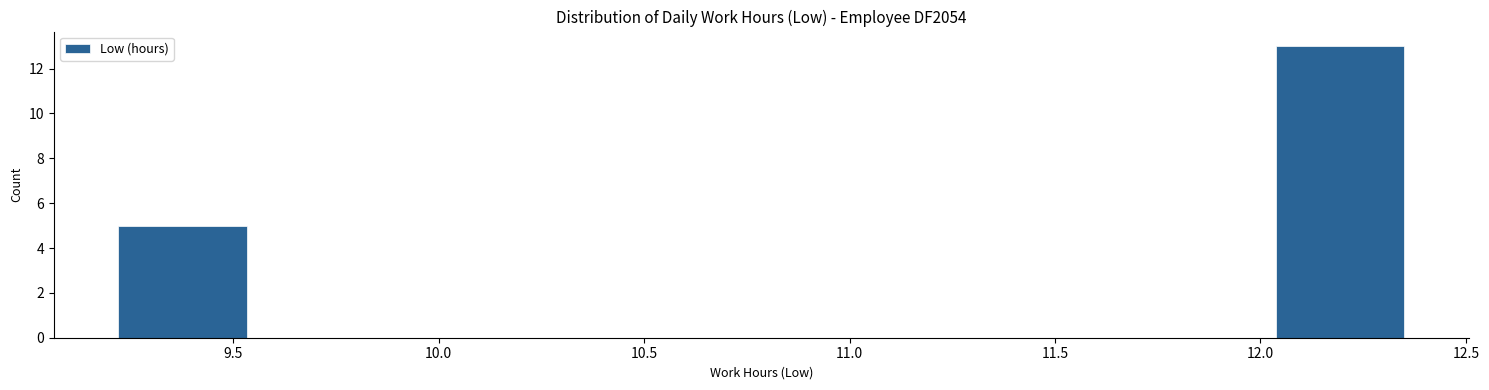

Reading left to right, transcribe this chart: for each bar, give the range it covers on the x-axis and its height. Neither the bar edges nor the heights are printed on the chart, so give them approximately, as read against the axes.

9.20 to 9.55: 5
9.55 to 9.85: 0
9.85 to 10.15: 0
10.15 to 10.45: 0
10.45 to 10.80: 0
10.80 to 11.10: 0
11.10 to 11.40: 0
11.40 to 11.70: 0
11.70 to 12.05: 0
12.05 to 12.35: 13